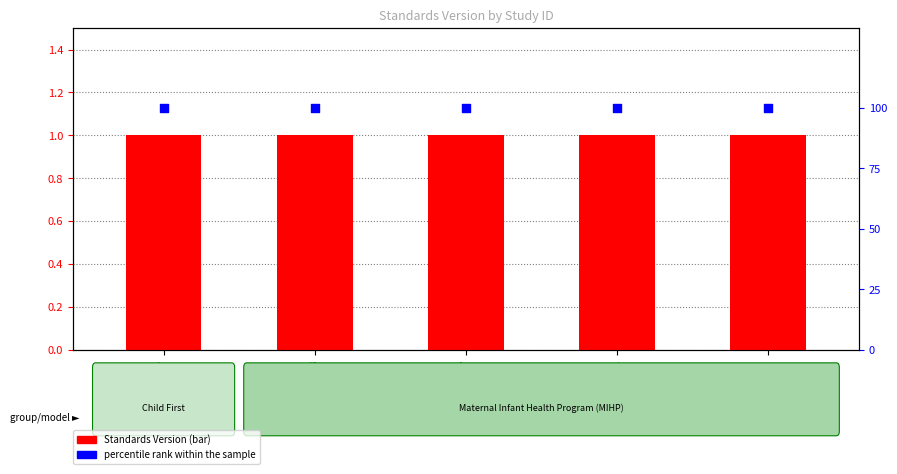

Which series contains the lowest Y value?

Standards Version